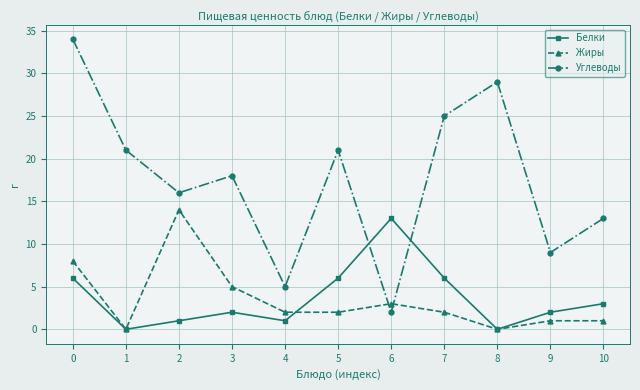

Which series has the widest spread of values?

Углеводы